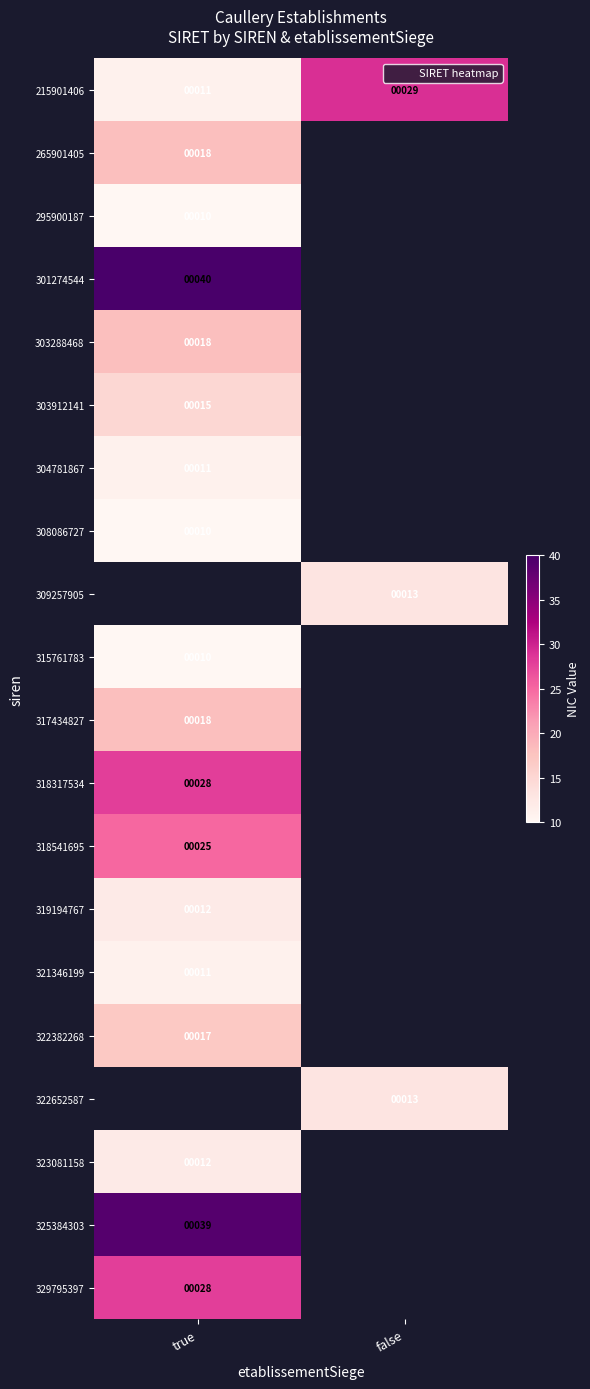

At how many categories does at least one series exceed 36?

1